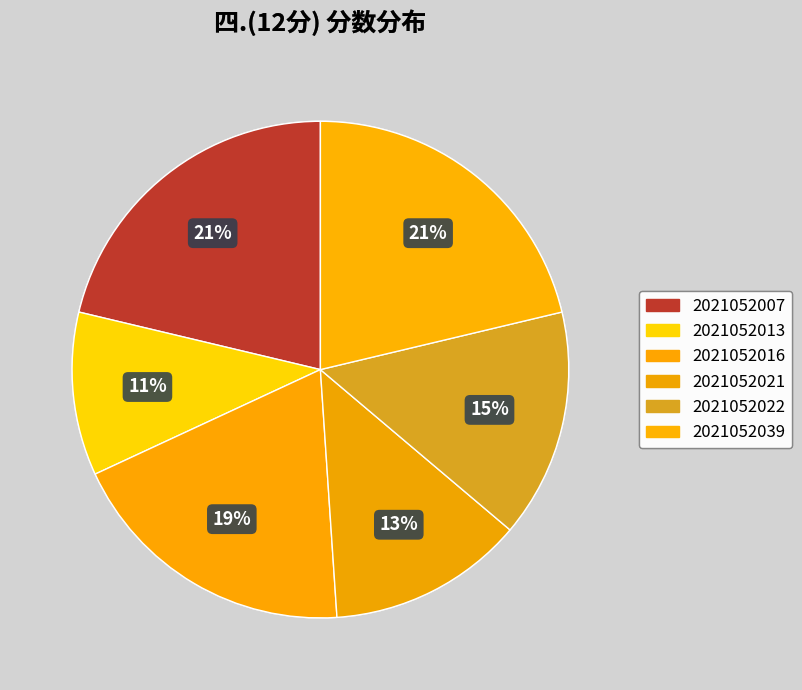

Count the number of slices in the pie.

6